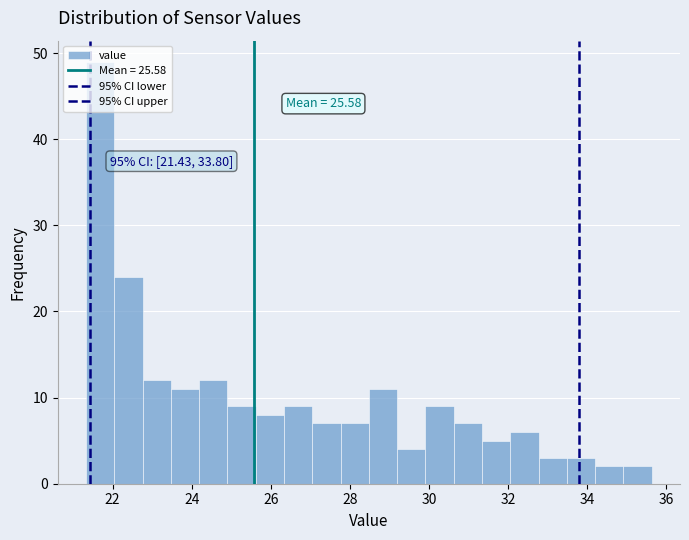

Around what value on the x-axis is the tallest bar? Give the approximate position of its centre, as read against the axis.

21.6